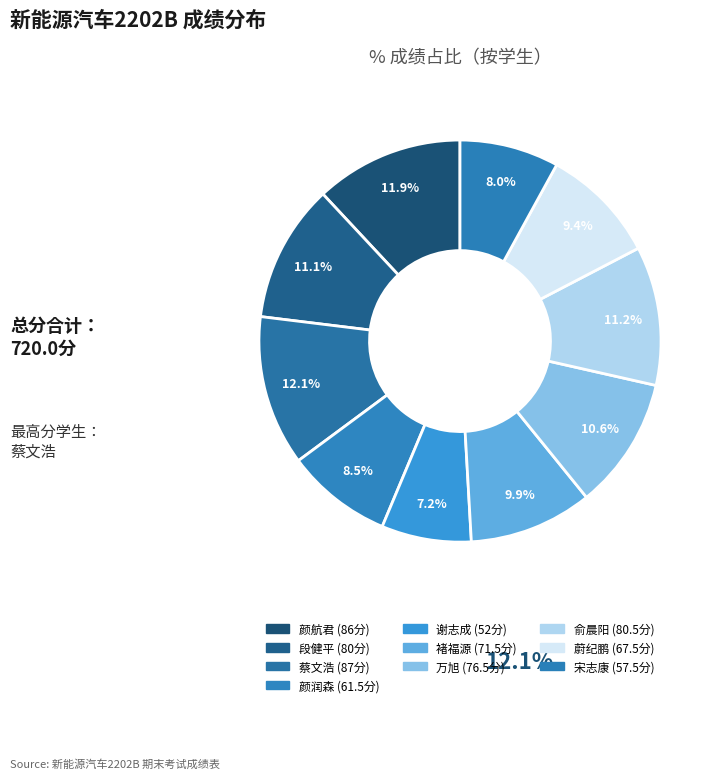

How many segments does this pie chart have?

10